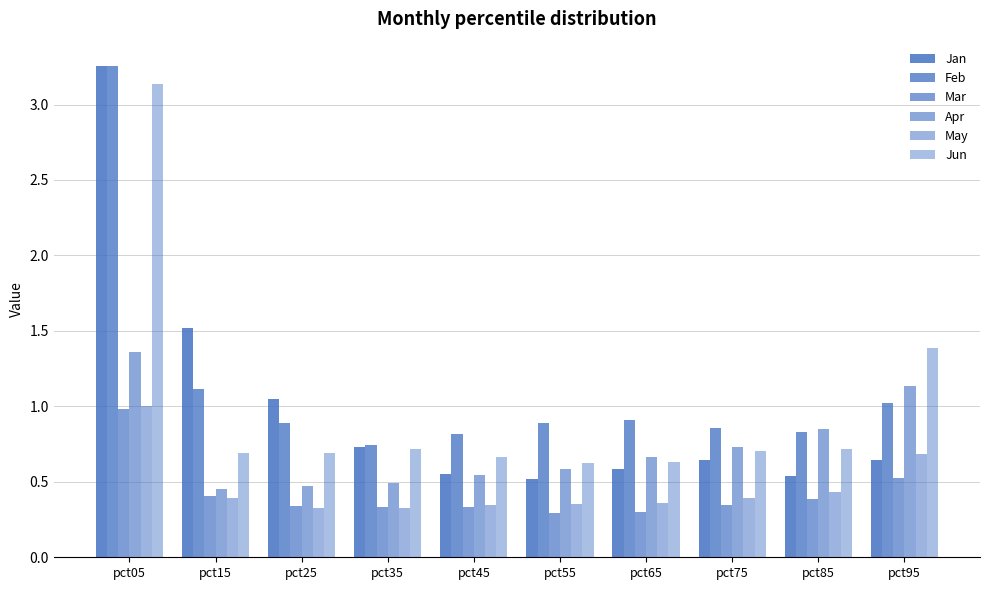

Between pct05 and pct75, which is larger?

pct05